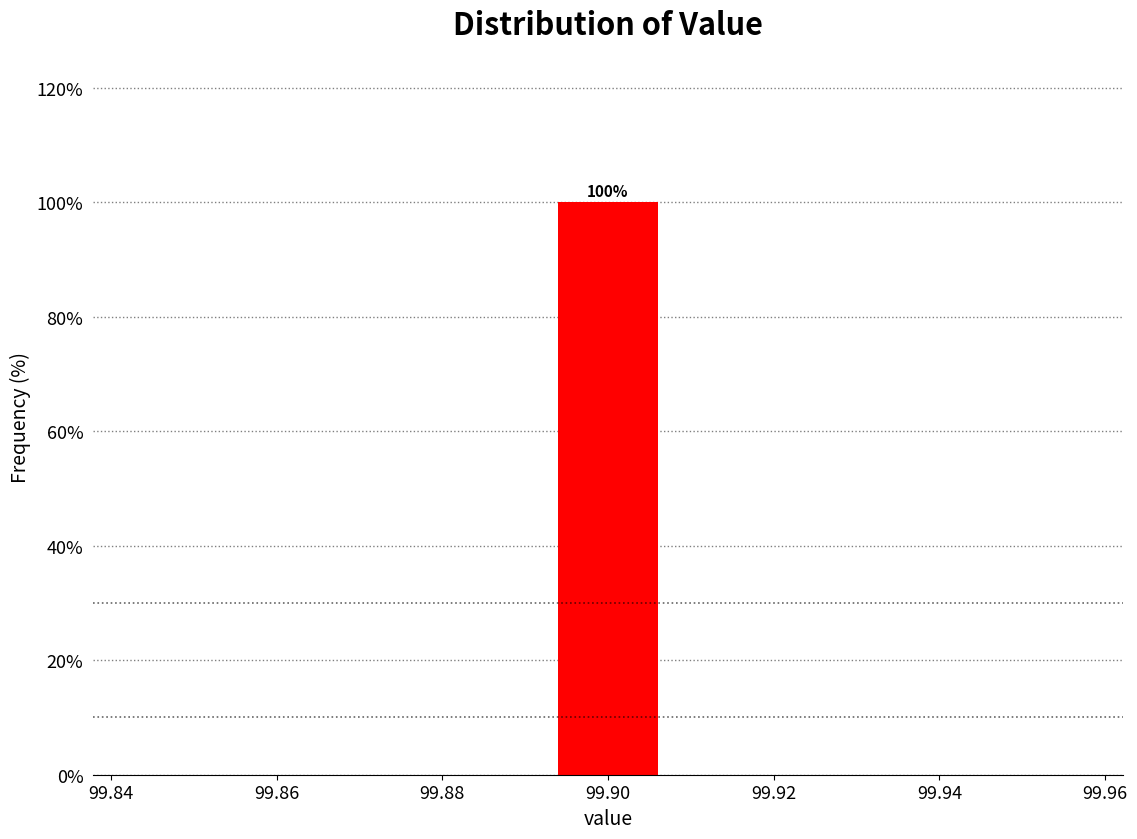

Which range on the x-axis has the tallest bar?

99.892 to 99.908